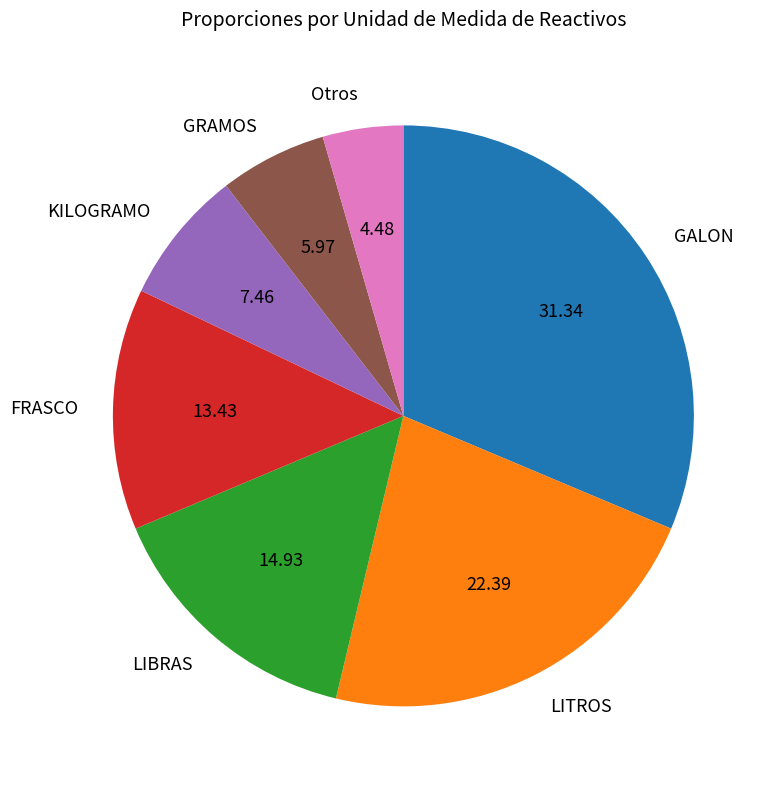

What is the largest slice in the pie chart?

GALON